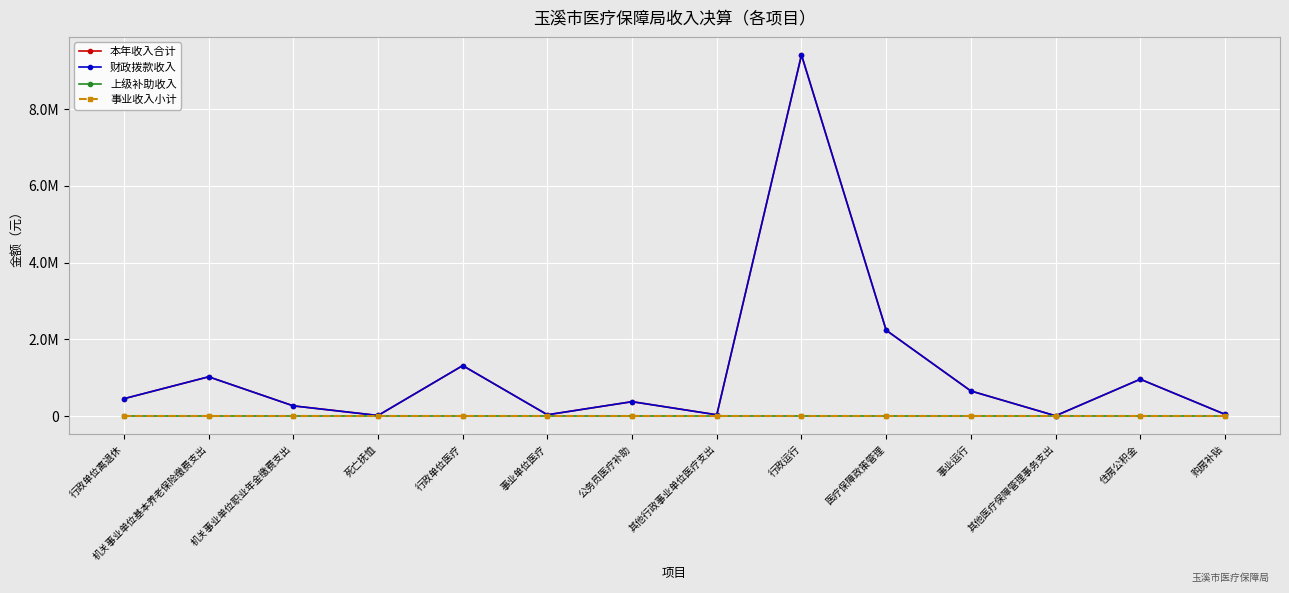

The 上级补助收入 series shows 0.0 at 行政单位离退休. True or false?

True